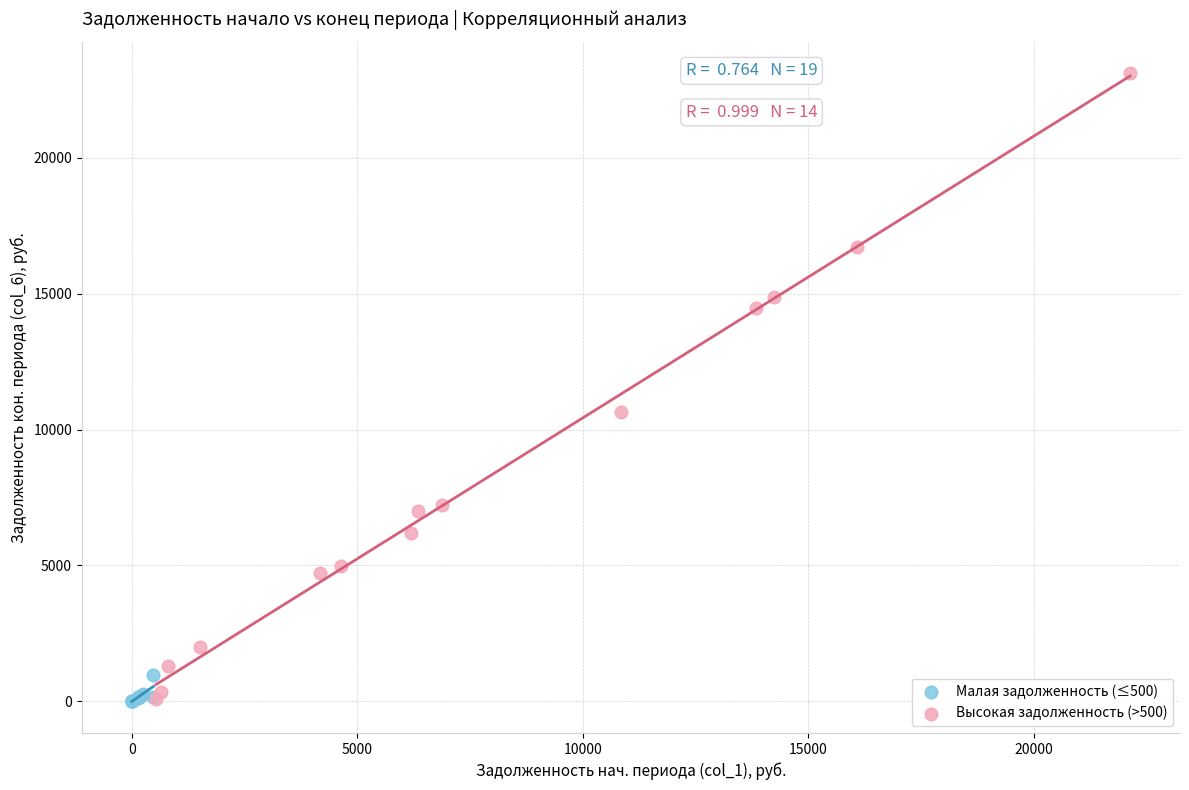

Which series has the largest Y range (max minus min)?

Высокая задолженность (>500)